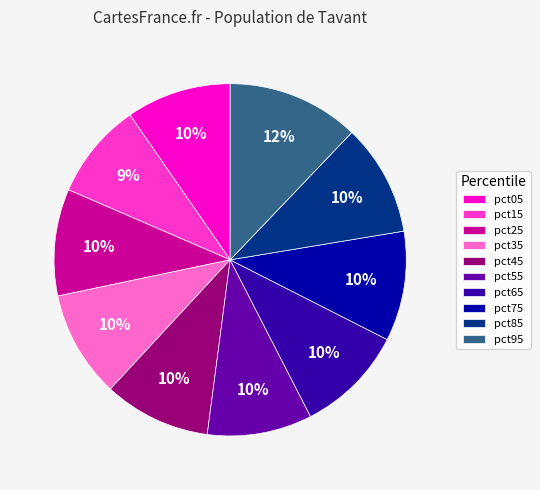

What is the ratio of the value at pct25 to the value at pct05?

1.0